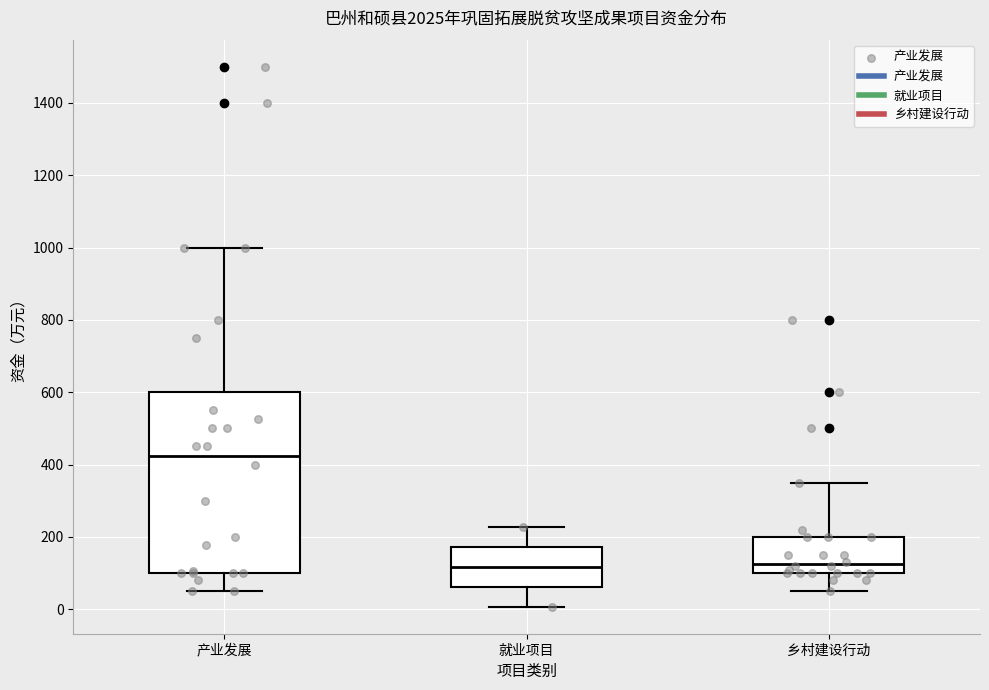

Which box is the tallest, from its lower edge to its upper edge?

产业发展